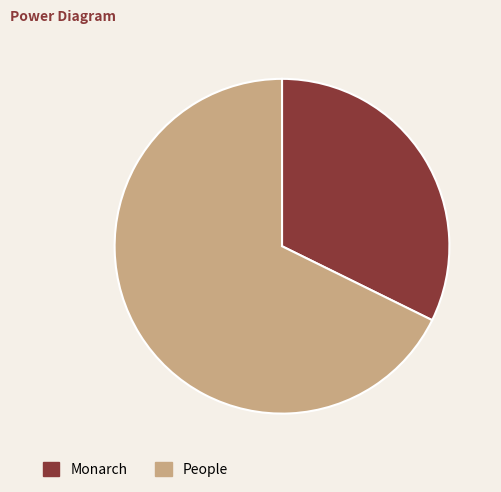

Is there any slice that represents more than half of the pie?

Yes